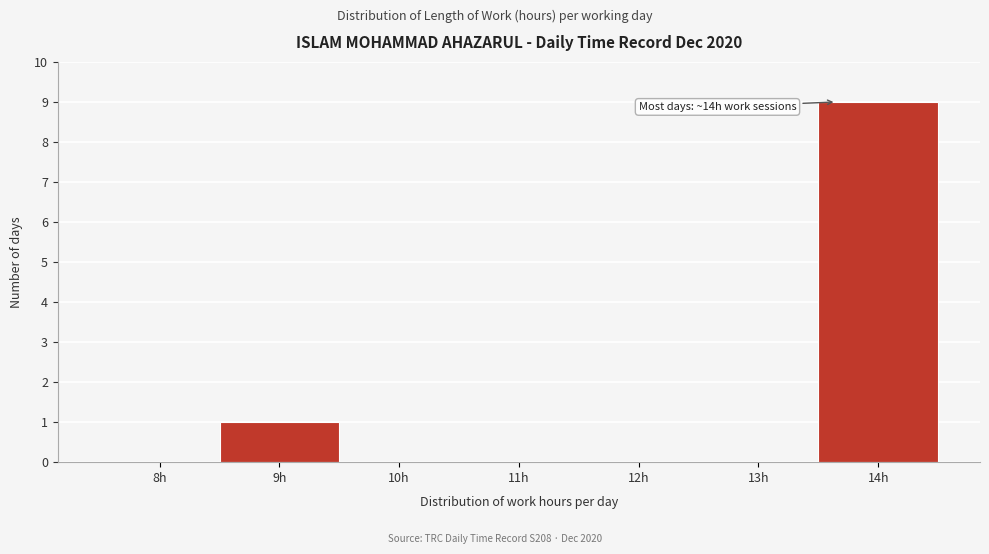

Reading left to right, list all the values displayed in this chart.

8h=0	9h=1	10h=0	11h=0	12h=0	13h=0	14h=9